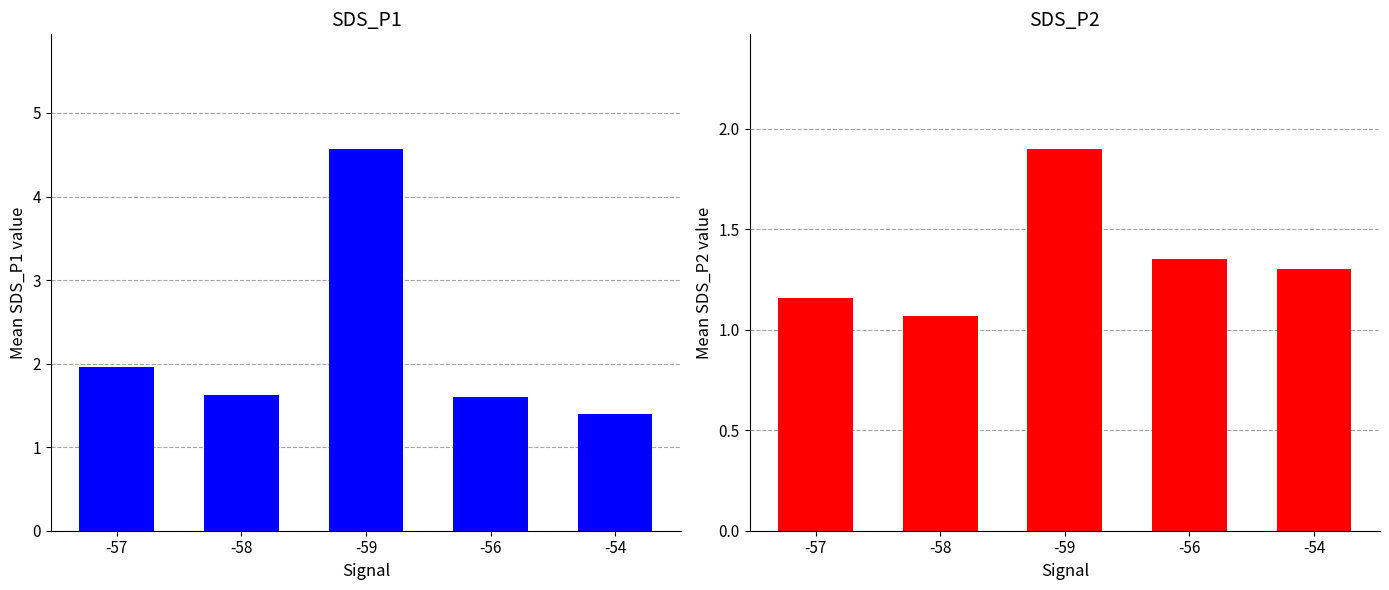

Where is Mean SDS_P1 nearest to the value 2?

-57